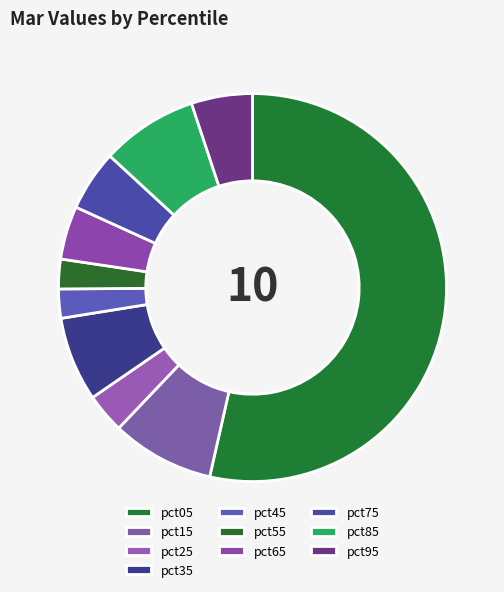

Count the number of slices in the pie.

10